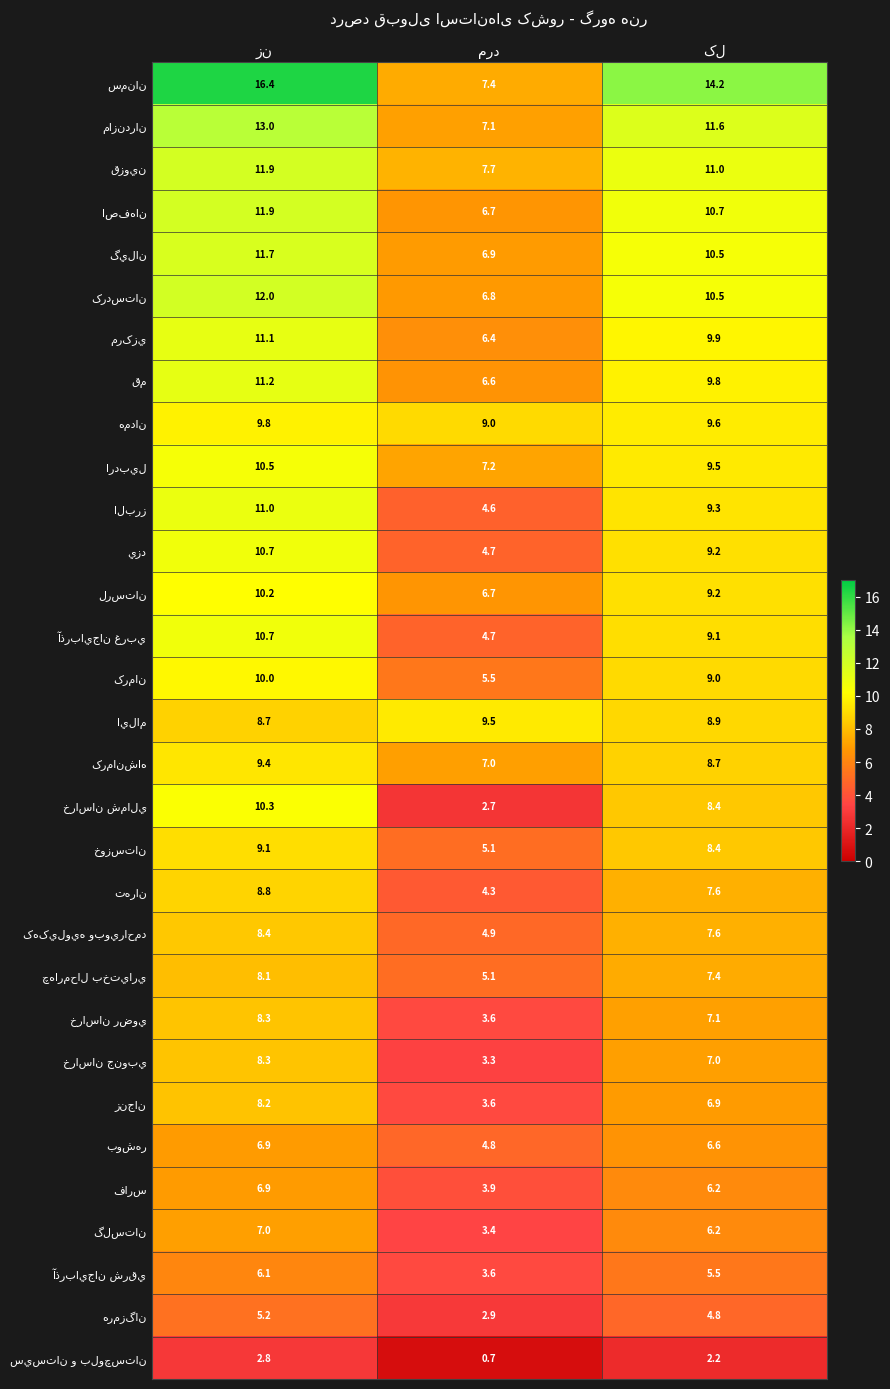

What is the minimum value shown in the chart?

0.7